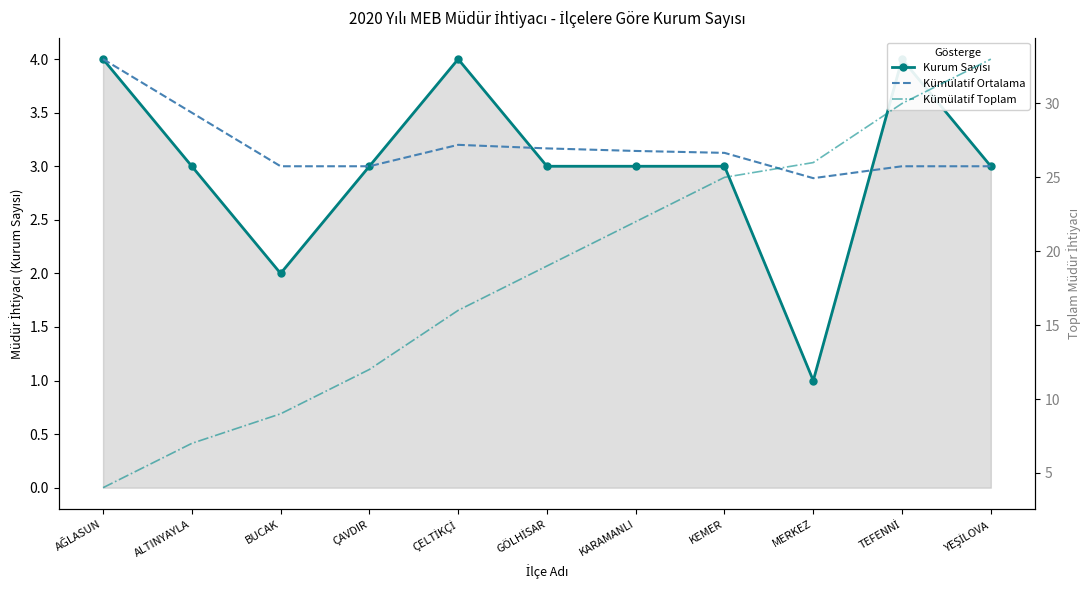

At how many categories does at least one series exceed 10?

8